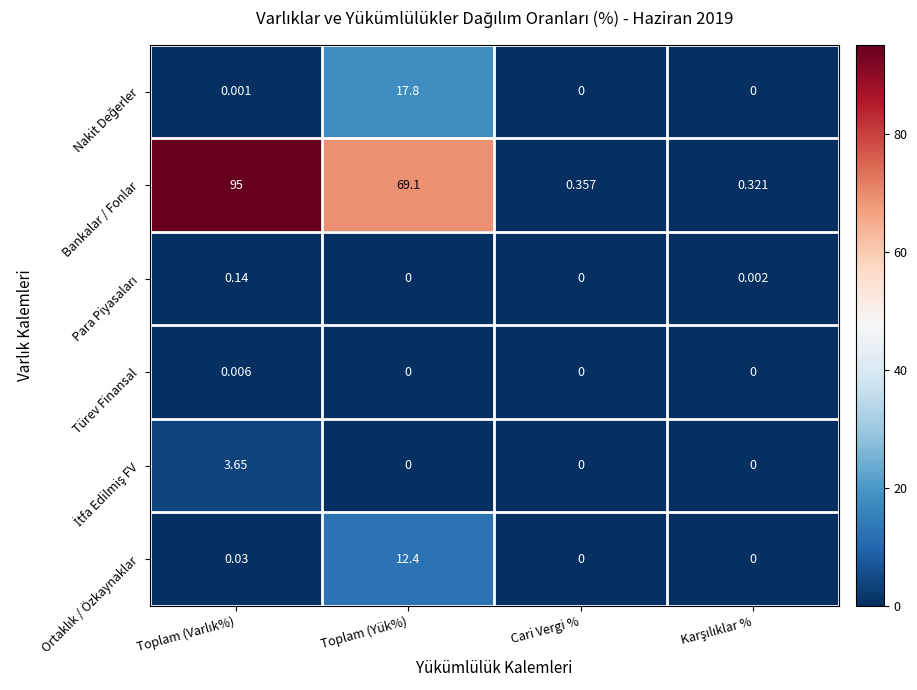

At which category is the sum across all series the highest?

Toplam (Yük%)